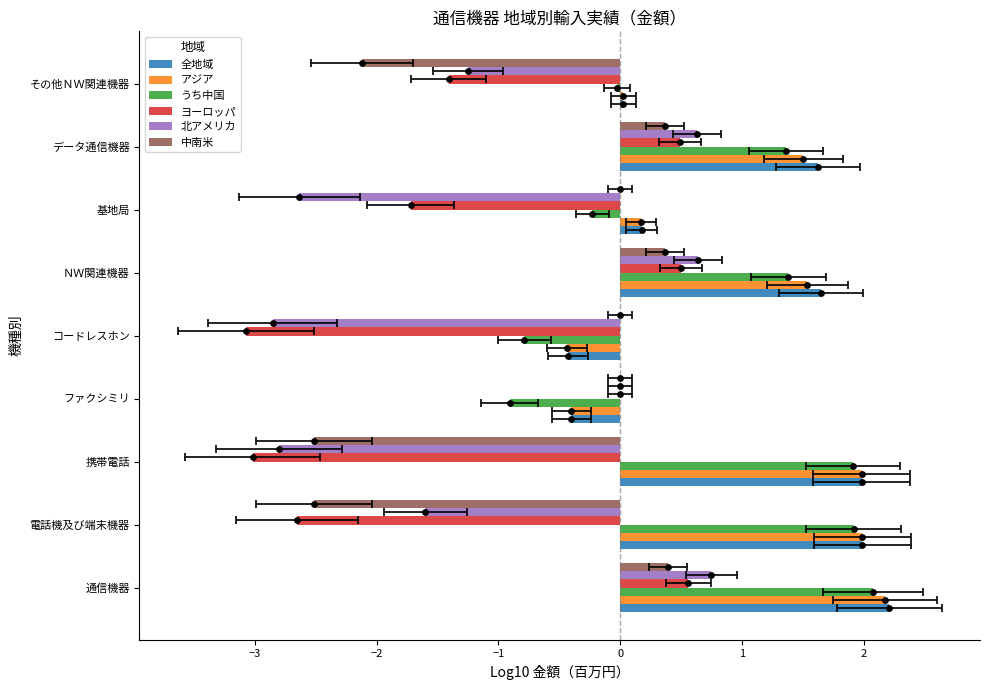

Which series has the largest total across all categories?

全地域